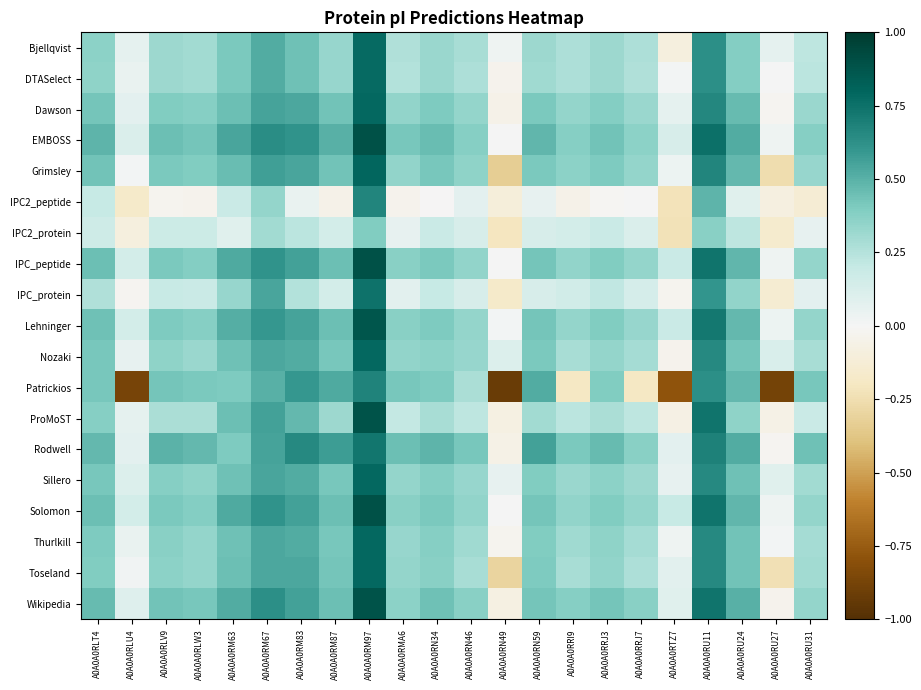

Reading right to left, extract all data points from this chart.

Bjellqvist: A0A0A0RU31=0.2	A0A0A0RU27=0.1	A0A0A0RU24=0.4	A0A0A0RU11=0.6	A0A0A0RTZ7=-0.1	A0A0A0RRJ7=0.3	A0A0A0RRJ3=0.3	A0A0A0RRI9=0.3	A0A0A0RN59=0.3	A0A0A0RN49=0.0	A0A0A0RN46=0.3	A0A0A0RN34=0.3	A0A0A0RMA6=0.3	A0A0A0RM97=0.8	A0A0A0RM87=0.3	A0A0A0RM83=0.4	A0A0A0RM67=0.5	A0A0A0RM63=0.4	A0A0A0RLW3=0.3	A0A0A0RLV9=0.3	A0A0A0RLU4=0.1	A0A0A0RLT4=0.4
DTASelect: A0A0A0RU31=0.2	A0A0A0RU27=0.0	A0A0A0RU24=0.4	A0A0A0RU11=0.6	A0A0A0RTZ7=0.0	A0A0A0RRJ7=0.3	A0A0A0RRJ3=0.3	A0A0A0RRI9=0.3	A0A0A0RN59=0.3	A0A0A0RN49=-0.0	A0A0A0RN46=0.3	A0A0A0RN34=0.3	A0A0A0RMA6=0.3	A0A0A0RM97=0.8	A0A0A0RM87=0.3	A0A0A0RM83=0.4	A0A0A0RM67=0.5	A0A0A0RM63=0.4	A0A0A0RLW3=0.3	A0A0A0RLV9=0.3	A0A0A0RLU4=0.0	A0A0A0RLT4=0.4
Dawson: A0A0A0RU31=0.3	A0A0A0RU27=-0.0	A0A0A0RU24=0.5	A0A0A0RU11=0.7	A0A0A0RTZ7=0.1	A0A0A0RRJ7=0.3	A0A0A0RRJ3=0.4	A0A0A0RRI9=0.3	A0A0A0RN59=0.4	A0A0A0RN49=-0.1	A0A0A0RN46=0.3	A0A0A0RN34=0.4	A0A0A0RMA6=0.3	A0A0A0RM97=0.8	A0A0A0RM87=0.4	A0A0A0RM83=0.5	A0A0A0RM67=0.6	A0A0A0RM63=0.5	A0A0A0RLW3=0.4	A0A0A0RLV9=0.4	A0A0A0RLU4=0.1	A0A0A0RLT4=0.4
EMBOSS: A0A0A0RU31=0.4	A0A0A0RU27=0.0	A0A0A0RU24=0.5	A0A0A0RU11=0.8	A0A0A0RTZ7=0.1	A0A0A0RRJ7=0.4	A0A0A0RRJ3=0.4	A0A0A0RRI9=0.4	A0A0A0RN59=0.5	A0A0A0RN49=0.0	A0A0A0RN46=0.4	A0A0A0RN34=0.5	A0A0A0RMA6=0.4	A0A0A0RM97=0.9	A0A0A0RM87=0.5	A0A0A0RM83=0.6	A0A0A0RM67=0.6	A0A0A0RM63=0.5	A0A0A0RLW3=0.4	A0A0A0RLV9=0.5	A0A0A0RLU4=0.1	A0A0A0RLT4=0.5
Grimsley: A0A0A0RU31=0.3	A0A0A0RU27=-0.3	A0A0A0RU24=0.5	A0A0A0RU11=0.7	A0A0A0RTZ7=0.0	A0A0A0RRJ7=0.3	A0A0A0RRJ3=0.4	A0A0A0RRI9=0.4	A0A0A0RN59=0.4	A0A0A0RN49=-0.3	A0A0A0RN46=0.4	A0A0A0RN34=0.4	A0A0A0RMA6=0.3	A0A0A0RM97=0.8	A0A0A0RM87=0.4	A0A0A0RM83=0.5	A0A0A0RM67=0.6	A0A0A0RM63=0.5	A0A0A0RLW3=0.4	A0A0A0RLV9=0.4	A0A0A0RLU4=0.0	A0A0A0RLT4=0.4
IPC2_peptide: A0A0A0RU31=-0.1	A0A0A0RU27=-0.1	A0A0A0RU24=0.1	A0A0A0RU11=0.5	A0A0A0RTZ7=-0.2	A0A0A0RRJ7=0.0	A0A0A0RRJ3=-0.0	A0A0A0RRI9=-0.0	A0A0A0RN59=0.1	A0A0A0RN49=-0.1	A0A0A0RN46=0.1	A0A0A0RN34=-0.0	A0A0A0RMA6=-0.0	A0A0A0RM97=0.7	A0A0A0RM87=-0.1	A0A0A0RM83=0.1	A0A0A0RM67=0.3	A0A0A0RM63=0.2	A0A0A0RLW3=-0.0	A0A0A0RLV9=-0.0	A0A0A0RLU4=-0.2	A0A0A0RLT4=0.2
IPC2_protein: A0A0A0RU31=0.1	A0A0A0RU27=-0.2	A0A0A0RU24=0.2	A0A0A0RU11=0.4	A0A0A0RTZ7=-0.2	A0A0A0RRJ7=0.1	A0A0A0RRJ3=0.2	A0A0A0RRI9=0.1	A0A0A0RN59=0.1	A0A0A0RN49=-0.2	A0A0A0RN46=0.1	A0A0A0RN34=0.2	A0A0A0RMA6=0.1	A0A0A0RM97=0.4	A0A0A0RM87=0.1	A0A0A0RM83=0.2	A0A0A0RM67=0.3	A0A0A0RM63=0.1	A0A0A0RLW3=0.2	A0A0A0RLV9=0.2	A0A0A0RLU4=-0.1	A0A0A0RLT4=0.2
IPC_peptide: A0A0A0RU31=0.3	A0A0A0RU27=0.0	A0A0A0RU24=0.5	A0A0A0RU11=0.7	A0A0A0RTZ7=0.2	A0A0A0RRJ7=0.3	A0A0A0RRJ3=0.4	A0A0A0RRI9=0.3	A0A0A0RN59=0.4	A0A0A0RN49=0.0	A0A0A0RN46=0.3	A0A0A0RN34=0.4	A0A0A0RMA6=0.4	A0A0A0RM97=0.9	A0A0A0RM87=0.5	A0A0A0RM83=0.6	A0A0A0RM67=0.6	A0A0A0RM63=0.5	A0A0A0RLW3=0.4	A0A0A0RLV9=0.4	A0A0A0RLU4=0.1	A0A0A0RLT4=0.4
IPC_protein: A0A0A0RU31=0.1	A0A0A0RU27=-0.1	A0A0A0RU24=0.3	A0A0A0RU11=0.6	A0A0A0RTZ7=-0.0	A0A0A0RRJ7=0.1	A0A0A0RRJ3=0.2	A0A0A0RRI9=0.2	A0A0A0RN59=0.1	A0A0A0RN49=-0.2	A0A0A0RN46=0.1	A0A0A0RN34=0.2	A0A0A0RMA6=0.1	A0A0A0RM97=0.7	A0A0A0RM87=0.1	A0A0A0RM83=0.3	A0A0A0RM67=0.5	A0A0A0RM63=0.3	A0A0A0RLW3=0.2	A0A0A0RLV9=0.2	A0A0A0RLU4=-0.0	A0A0A0RLT4=0.3
Lehninger: A0A0A0RU31=0.3	A0A0A0RU27=0.0	A0A0A0RU24=0.5	A0A0A0RU11=0.7	A0A0A0RTZ7=0.2	A0A0A0RRJ7=0.3	A0A0A0RRJ3=0.4	A0A0A0RRI9=0.3	A0A0A0RN59=0.4	A0A0A0RN49=0.0	A0A0A0RN46=0.3	A0A0A0RN34=0.4	A0A0A0RMA6=0.4	A0A0A0RM97=0.9	A0A0A0RM87=0.4	A0A0A0RM83=0.6	A0A0A0RM67=0.6	A0A0A0RM63=0.5	A0A0A0RLW3=0.4	A0A0A0RLV9=0.4	A0A0A0RLU4=0.1	A0A0A0RLT4=0.4
Nozaki: A0A0A0RU31=0.3	A0A0A0RU27=0.1	A0A0A0RU24=0.4	A0A0A0RU11=0.6	A0A0A0RTZ7=-0.0	A0A0A0RRJ7=0.3	A0A0A0RRJ3=0.3	A0A0A0RRI9=0.3	A0A0A0RN59=0.4	A0A0A0RN49=0.1	A0A0A0RN46=0.3	A0A0A0RN34=0.4	A0A0A0RMA6=0.3	A0A0A0RM97=0.8	A0A0A0RM87=0.4	A0A0A0RM83=0.5	A0A0A0RM67=0.5	A0A0A0RM63=0.4	A0A0A0RLW3=0.3	A0A0A0RLV9=0.4	A0A0A0RLU4=0.1	A0A0A0RLT4=0.4
Patrickios: A0A0A0RU31=0.4	A0A0A0RU27=-0.9	A0A0A0RU24=0.5	A0A0A0RU11=0.6	A0A0A0RTZ7=-0.8	A0A0A0RRJ7=-0.2	A0A0A0RRJ3=0.4	A0A0A0RRI9=-0.2	A0A0A0RN59=0.5	A0A0A0RN49=-0.9	A0A0A0RN46=0.3	A0A0A0RN34=0.4	A0A0A0RMA6=0.4	A0A0A0RM97=0.7	A0A0A0RM87=0.5	A0A0A0RM83=0.6	A0A0A0RM67=0.5	A0A0A0RM63=0.4	A0A0A0RLW3=0.4	A0A0A0RLV9=0.4	A0A0A0RLU4=-0.9	A0A0A0RLT4=0.4
ProMoST: A0A0A0RU31=0.2	A0A0A0RU27=-0.1	A0A0A0RU24=0.4	A0A0A0RU11=0.7	A0A0A0RTZ7=-0.1	A0A0A0RRJ7=0.2	A0A0A0RRJ3=0.3	A0A0A0RRI9=0.2	A0A0A0RN59=0.3	A0A0A0RN49=-0.1	A0A0A0RN46=0.2	A0A0A0RN34=0.3	A0A0A0RMA6=0.2	A0A0A0RM97=0.9	A0A0A0RM87=0.3	A0A0A0RM83=0.5	A0A0A0RM67=0.6	A0A0A0RM63=0.5	A0A0A0RLW3=0.3	A0A0A0RLV9=0.3	A0A0A0RLU4=0.1	A0A0A0RLT4=0.4
Rodwell: A0A0A0RU31=0.4	A0A0A0RU27=-0.0	A0A0A0RU24=0.5	A0A0A0RU11=0.7	A0A0A0RTZ7=0.1	A0A0A0RRJ7=0.4	A0A0A0RRJ3=0.5	A0A0A0RRI9=0.4	A0A0A0RN59=0.6	A0A0A0RN49=-0.1	A0A0A0RN46=0.4	A0A0A0RN34=0.5	A0A0A0RMA6=0.5	A0A0A0RM97=0.7	A0A0A0RM87=0.6	A0A0A0RM83=0.7	A0A0A0RM67=0.5	A0A0A0RM63=0.4	A0A0A0RLW3=0.5	A0A0A0RLV9=0.5	A0A0A0RLU4=0.1	A0A0A0RLT4=0.5
Sillero: A0A0A0RU31=0.3	A0A0A0RU27=0.1	A0A0A0RU24=0.4	A0A0A0RU11=0.6	A0A0A0RTZ7=0.1	A0A0A0RRJ7=0.3	A0A0A0RRJ3=0.4	A0A0A0RRI9=0.3	A0A0A0RN59=0.4	A0A0A0RN49=0.1	A0A0A0RN46=0.3	A0A0A0RN34=0.4	A0A0A0RMA6=0.3	A0A0A0RM97=0.8	A0A0A0RM87=0.4	A0A0A0RM83=0.5	A0A0A0RM67=0.5	A0A0A0RM63=0.4	A0A0A0RLW3=0.4	A0A0A0RLV9=0.4	A0A0A0RLU4=0.1	A0A0A0RLT4=0.4
Solomon: A0A0A0RU31=0.3	A0A0A0RU27=0.0	A0A0A0RU24=0.5	A0A0A0RU11=0.7	A0A0A0RTZ7=0.2	A0A0A0RRJ7=0.3	A0A0A0RRJ3=0.4	A0A0A0RRI9=0.3	A0A0A0RN59=0.4	A0A0A0RN49=0.0	A0A0A0RN46=0.3	A0A0A0RN34=0.4	A0A0A0RMA6=0.4	A0A0A0RM97=0.9	A0A0A0RM87=0.4	A0A0A0RM83=0.6	A0A0A0RM67=0.6	A0A0A0RM63=0.5	A0A0A0RLW3=0.4	A0A0A0RLV9=0.4	A0A0A0RLU4=0.1	A0A0A0RLT4=0.4
Thurlkill: A0A0A0RU31=0.3	A0A0A0RU27=0.0	A0A0A0RU24=0.4	A0A0A0RU11=0.6	A0A0A0RTZ7=0.0	A0A0A0RRJ7=0.3	A0A0A0RRJ3=0.4	A0A0A0RRI9=0.3	A0A0A0RN59=0.4	A0A0A0RN49=-0.0	A0A0A0RN46=0.3	A0A0A0RN34=0.4	A0A0A0RMA6=0.3	A0A0A0RM97=0.8	A0A0A0RM87=0.4	A0A0A0RM83=0.5	A0A0A0RM67=0.5	A0A0A0RM63=0.4	A0A0A0RLW3=0.3	A0A0A0RLV9=0.4	A0A0A0RLU4=0.1	A0A0A0RLT4=0.4
Toseland: A0A0A0RU31=0.3	A0A0A0RU27=-0.2	A0A0A0RU24=0.4	A0A0A0RU11=0.7	A0A0A0RTZ7=0.1	A0A0A0RRJ7=0.3	A0A0A0RRJ3=0.3	A0A0A0RRI9=0.3	A0A0A0RN59=0.4	A0A0A0RN49=-0.3	A0A0A0RN46=0.3	A0A0A0RN34=0.4	A0A0A0RMA6=0.3	A0A0A0RM97=0.8	A0A0A0RM87=0.4	A0A0A0RM83=0.5	A0A0A0RM67=0.5	A0A0A0RM63=0.4	A0A0A0RLW3=0.3	A0A0A0RLV9=0.4	A0A0A0RLU4=0.0	A0A0A0RLT4=0.4
Wikipedia: A0A0A0RU31=0.3	A0A0A0RU27=-0.0	A0A0A0RU24=0.5	A0A0A0RU11=0.7	A0A0A0RTZ7=0.1	A0A0A0RRJ7=0.4	A0A0A0RRJ3=0.4	A0A0A0RRI9=0.4	A0A0A0RN59=0.4	A0A0A0RN49=-0.1	A0A0A0RN46=0.4	A0A0A0RN34=0.4	A0A0A0RMA6=0.4	A0A0A0RM97=0.9	A0A0A0RM87=0.5	A0A0A0RM83=0.6	A0A0A0RM67=0.6	A0A0A0RM63=0.5	A0A0A0RLW3=0.4	A0A0A0RLV9=0.4	A0A0A0RLU4=0.1	A0A0A0RLT4=0.5